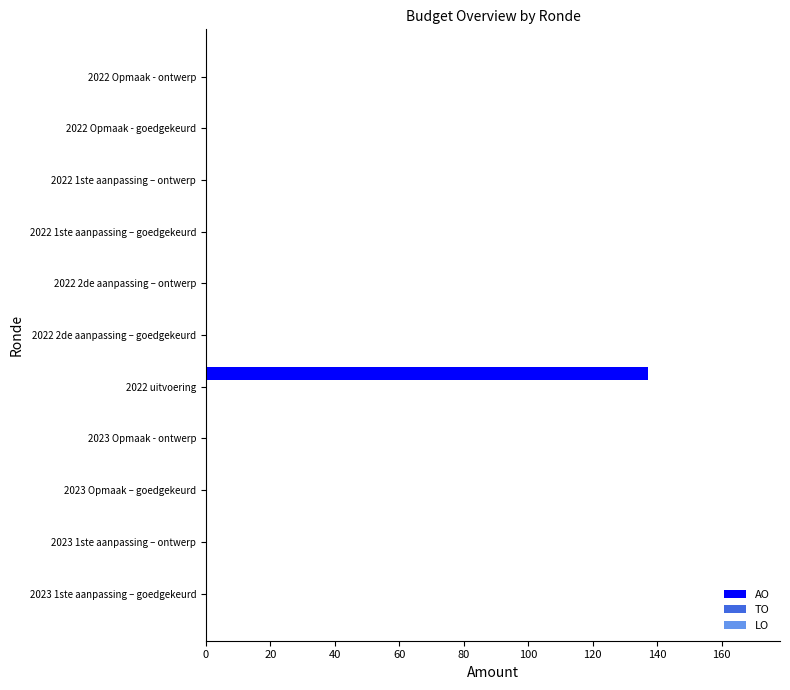

Reading bottom to top, extract all data points from this chart.

2023 1ste aanpassing – goedgekeurd=0	2023 1ste aanpassing – ontwerp=0	2023 Opmaak – goedgekeurd=0	2023 Opmaak - ontwerp=0	2022 uitvoering=137	2022 2de aanpassing – goedgekeurd=0	2022 2de aanpassing – ontwerp=0	2022 1ste aanpassing – goedgekeurd=0	2022 1ste aanpassing – ontwerp=0	2022 Opmaak - goedgekeurd=0	2022 Opmaak - ontwerp=0